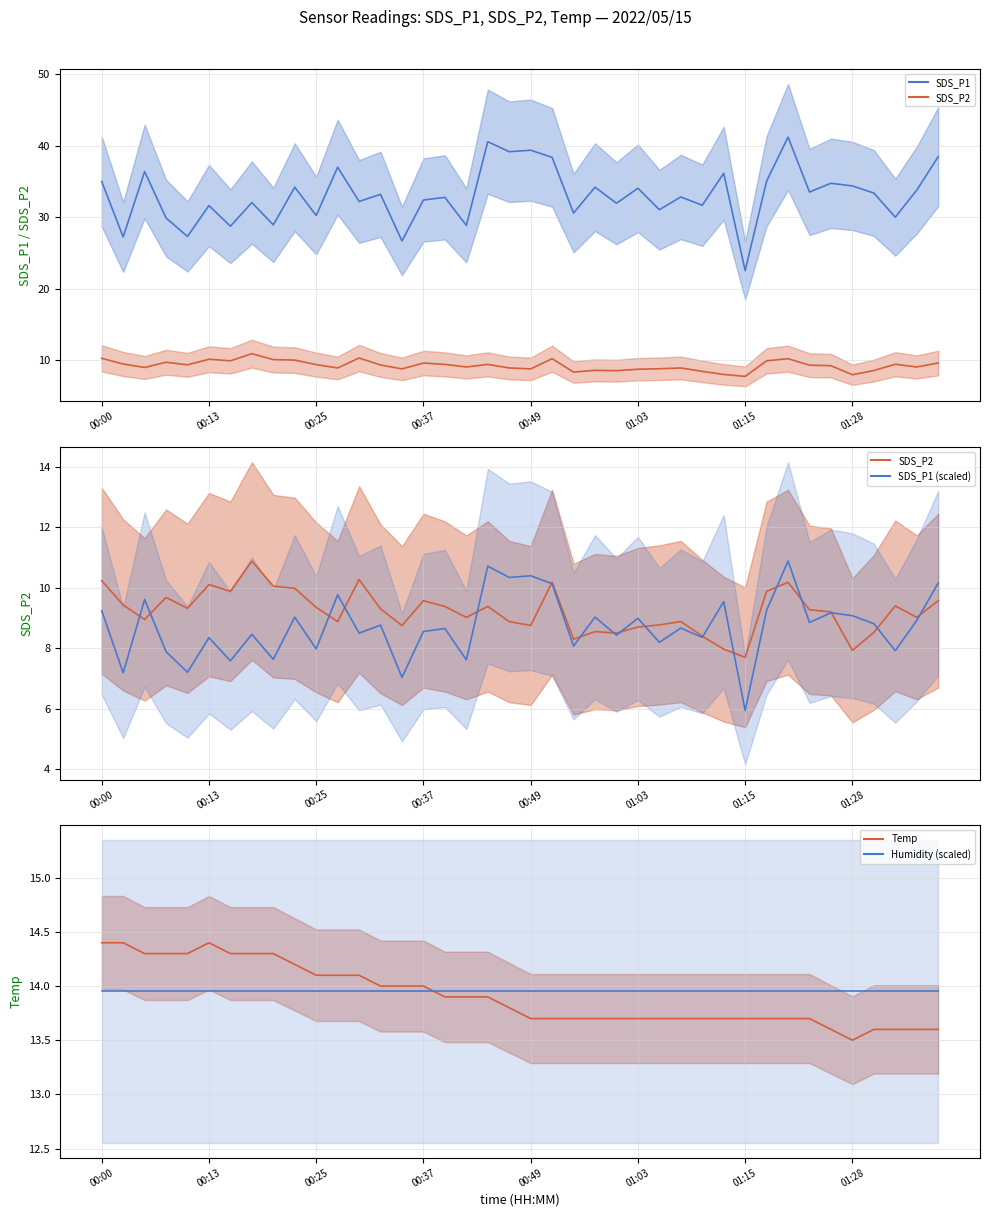

The Humidity (scaled) series shows 23.6 at 21. True or false?

False